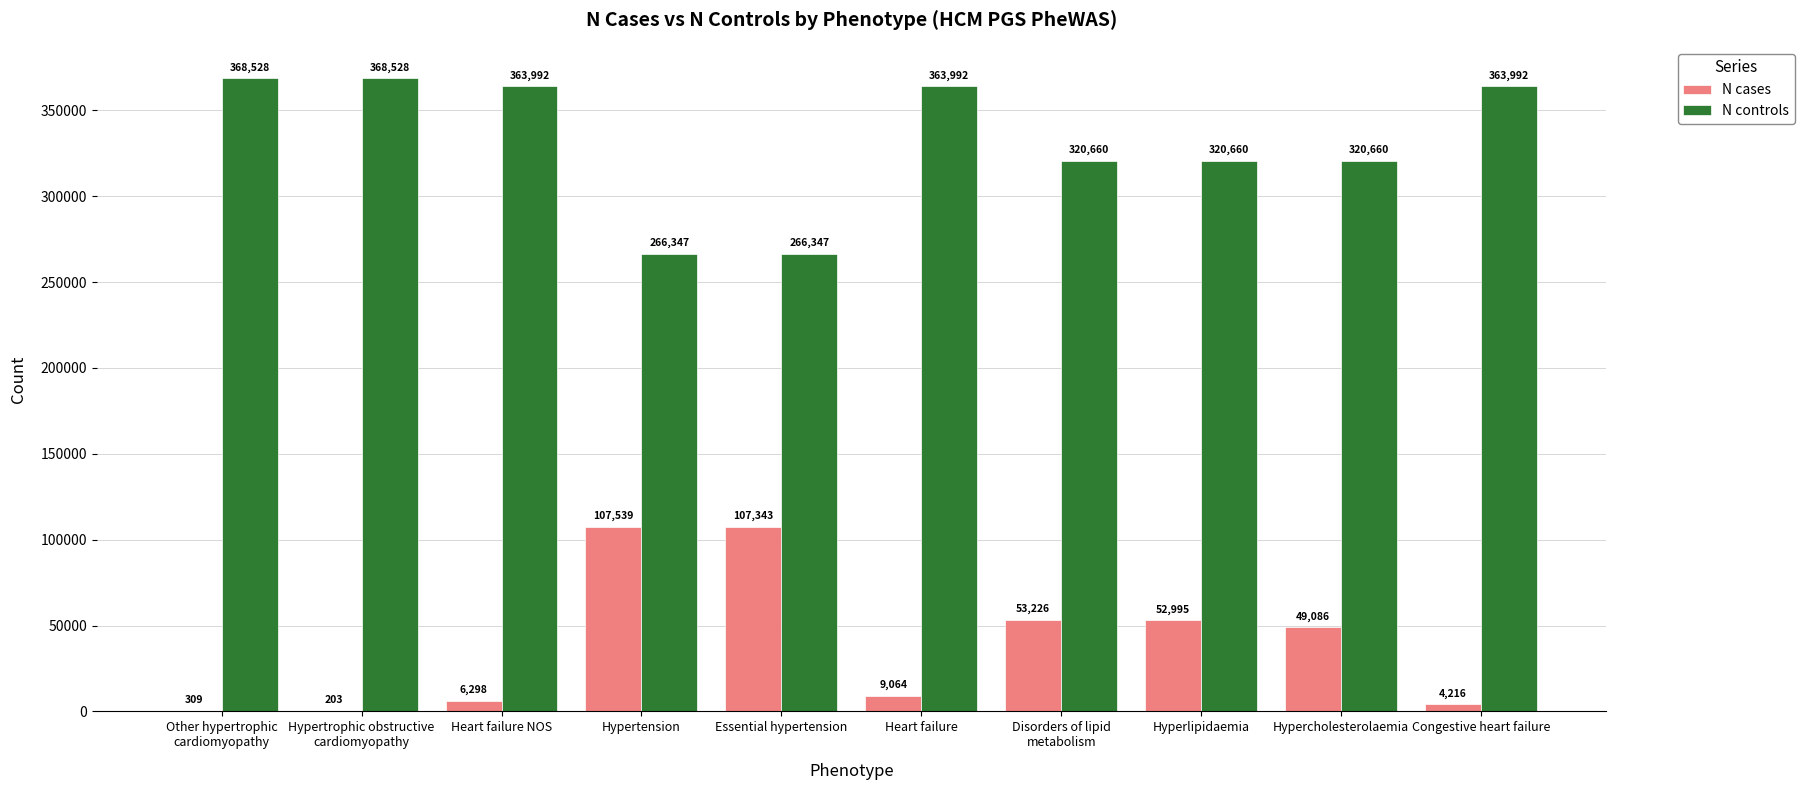

What is the greatest value displayed?

368528